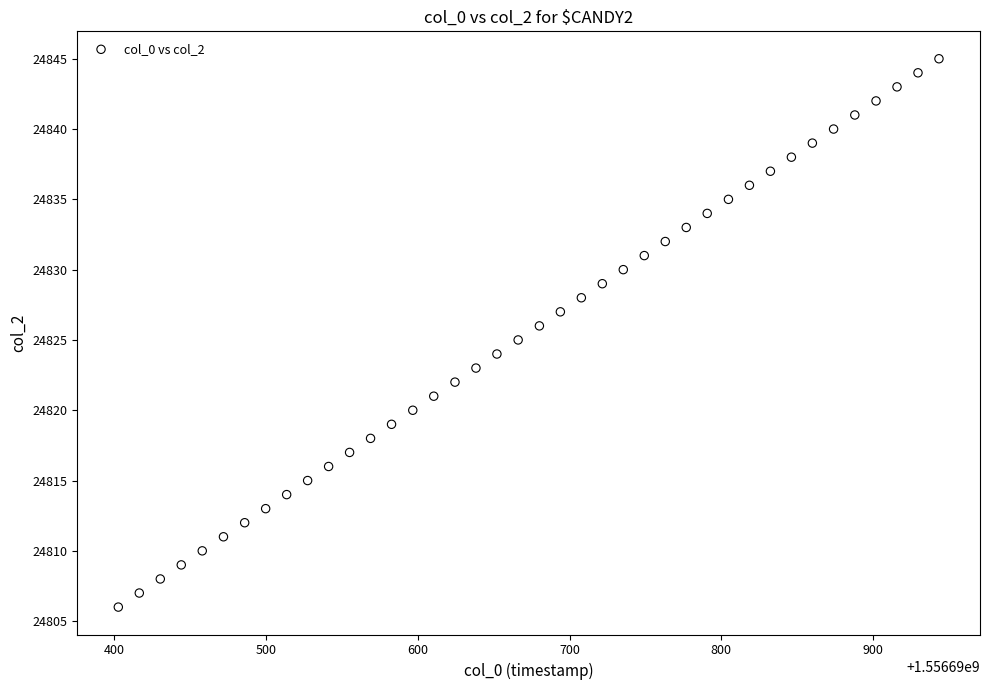

What is the range of Y values (max minus min)?

39